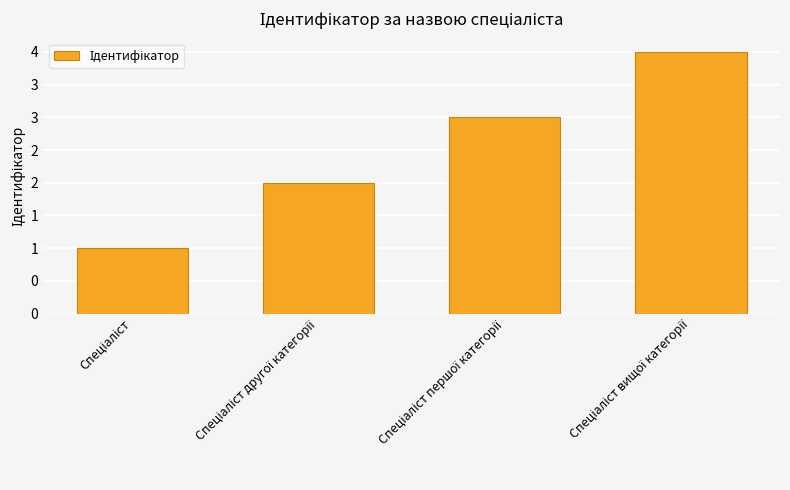

Reading right to left, transcribe all the data shown in this chart.

Спеціаліст вищої категорії=4	Спеціаліст першої категорії=3	Спеціаліст другої категорії=2	Спеціаліст=1